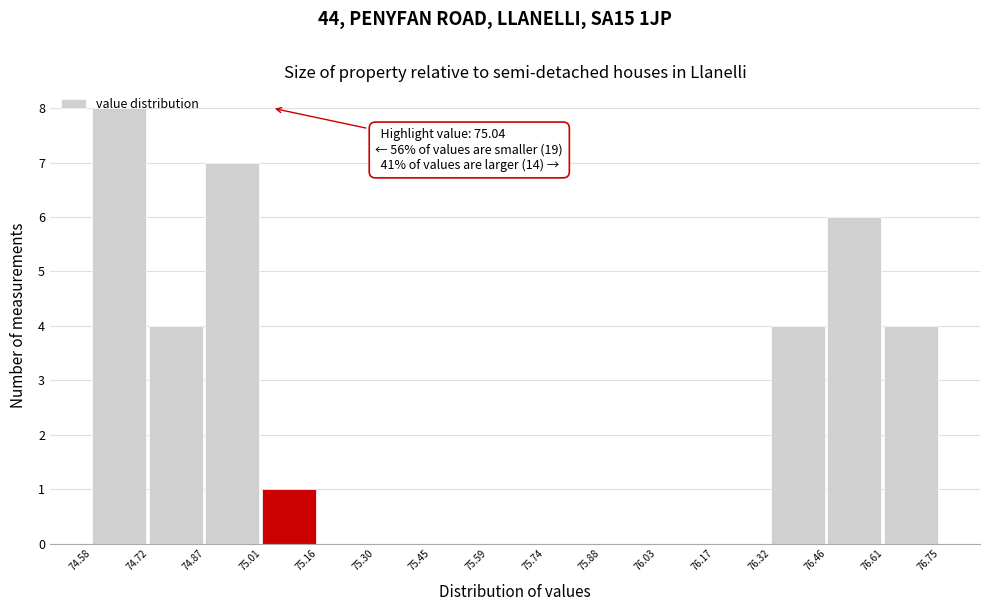

Which range on the x-axis has the tallest bar?

74.58 to 74.72